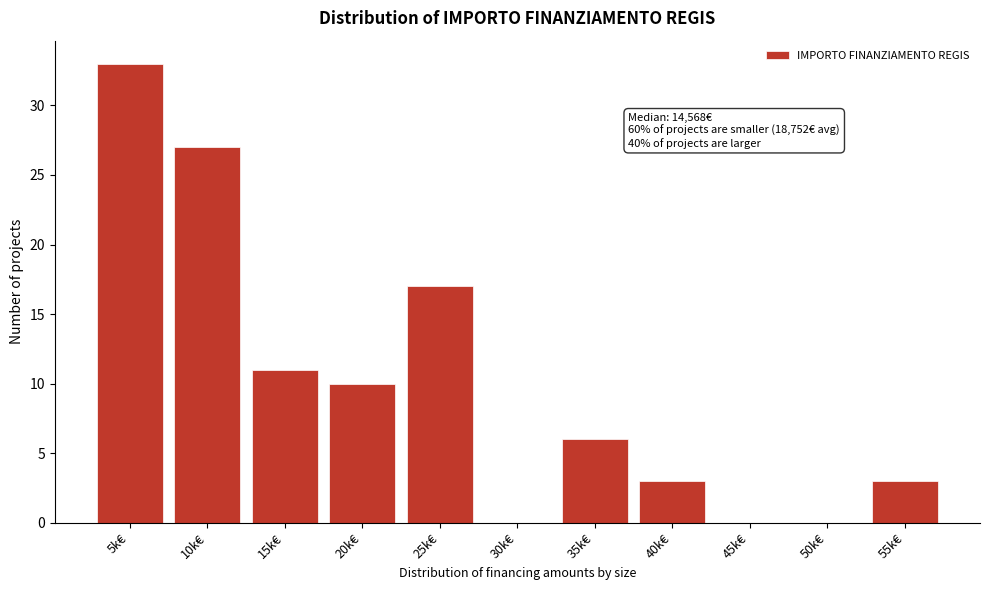

Reading right to left, what are all the values shown in this chart?

55k€=3	50k€=0	45k€=0	40k€=3	35k€=6	30k€=0	25k€=17	20k€=10	15k€=11	10k€=27	5k€=33